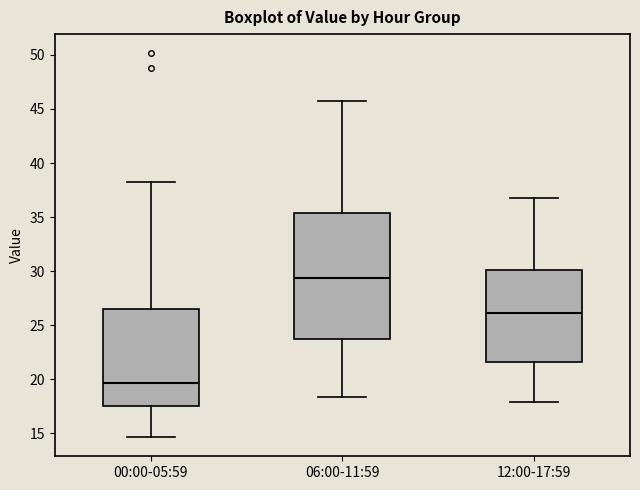

Where does the lower whisker of the box for 00:00-05:59 end on the y-axis? The values are not printed on the chart, so give them approximately, as read against the axis.

14.5